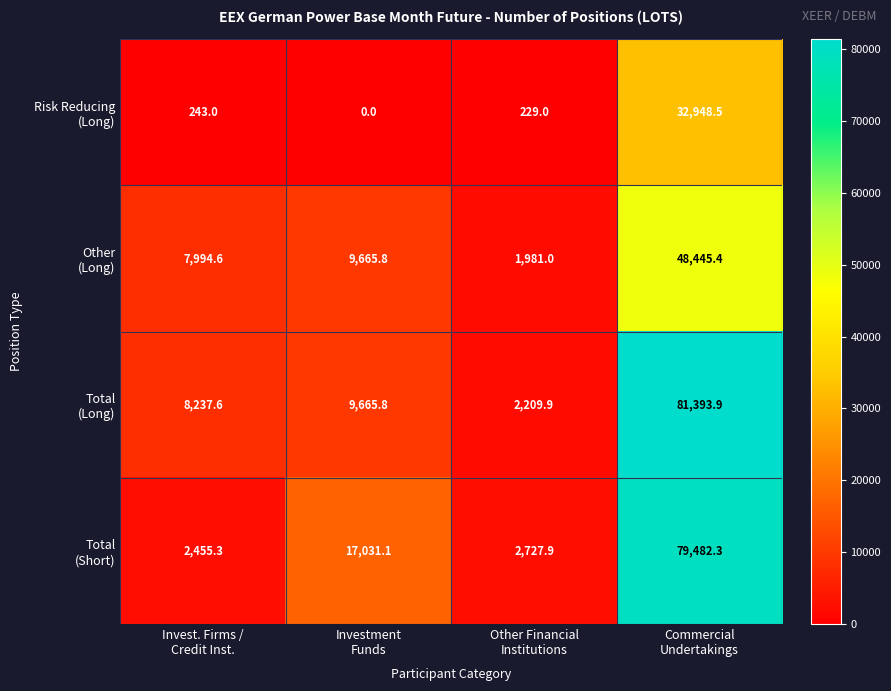

What is the maximum value shown in the chart?

81393.9